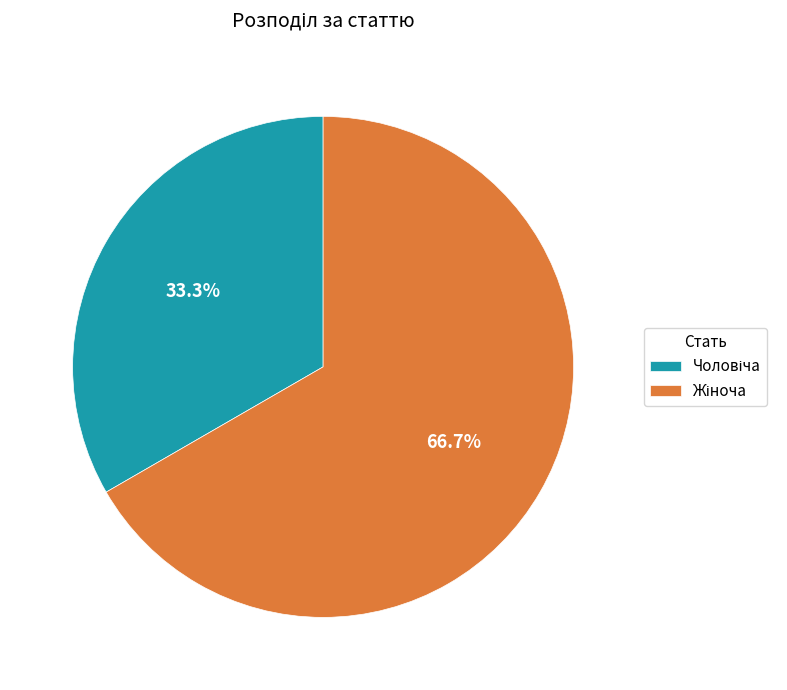

Is there any slice that represents more than half of the pie?

Yes